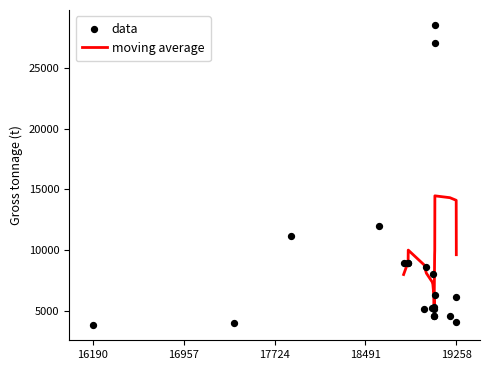

What is the highest value of the moving average series?

14463.0